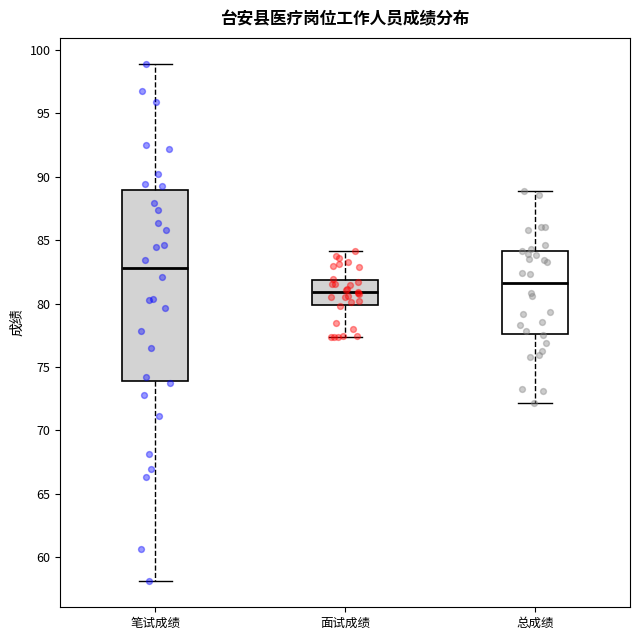

Where is the upper edge of the box for 总成绩 on the y-axis? The values are not printed on the chart, so give them approximately, as read against the axis.

84.0